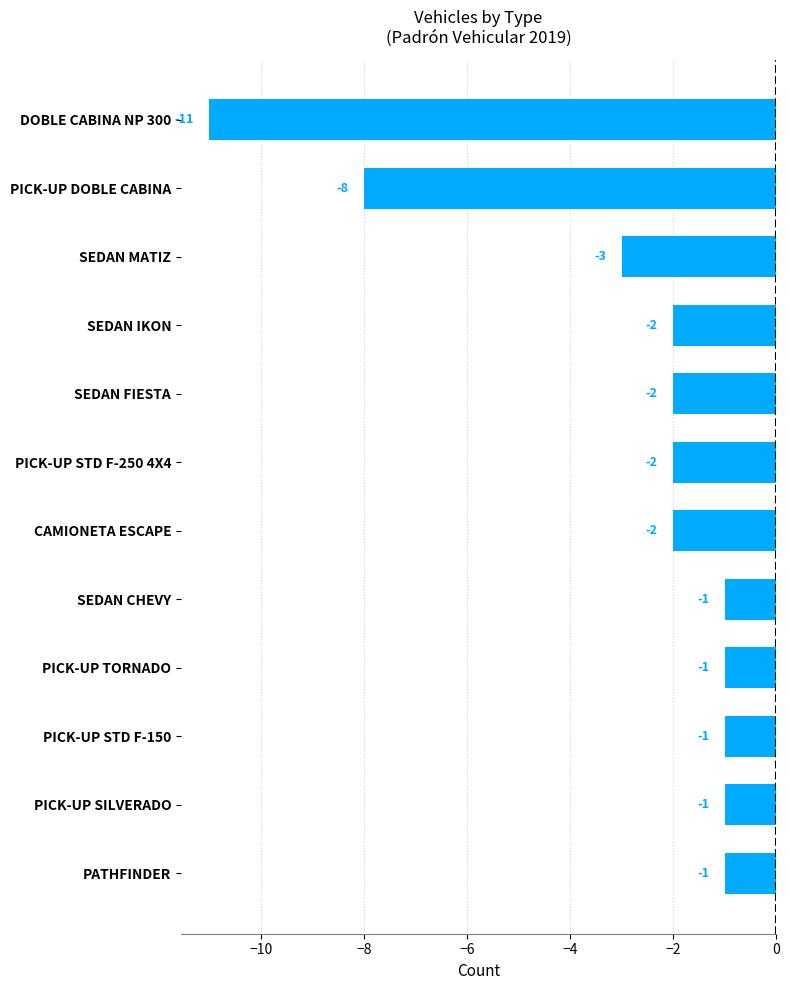

What is the difference between the maximum and minimum values?

10